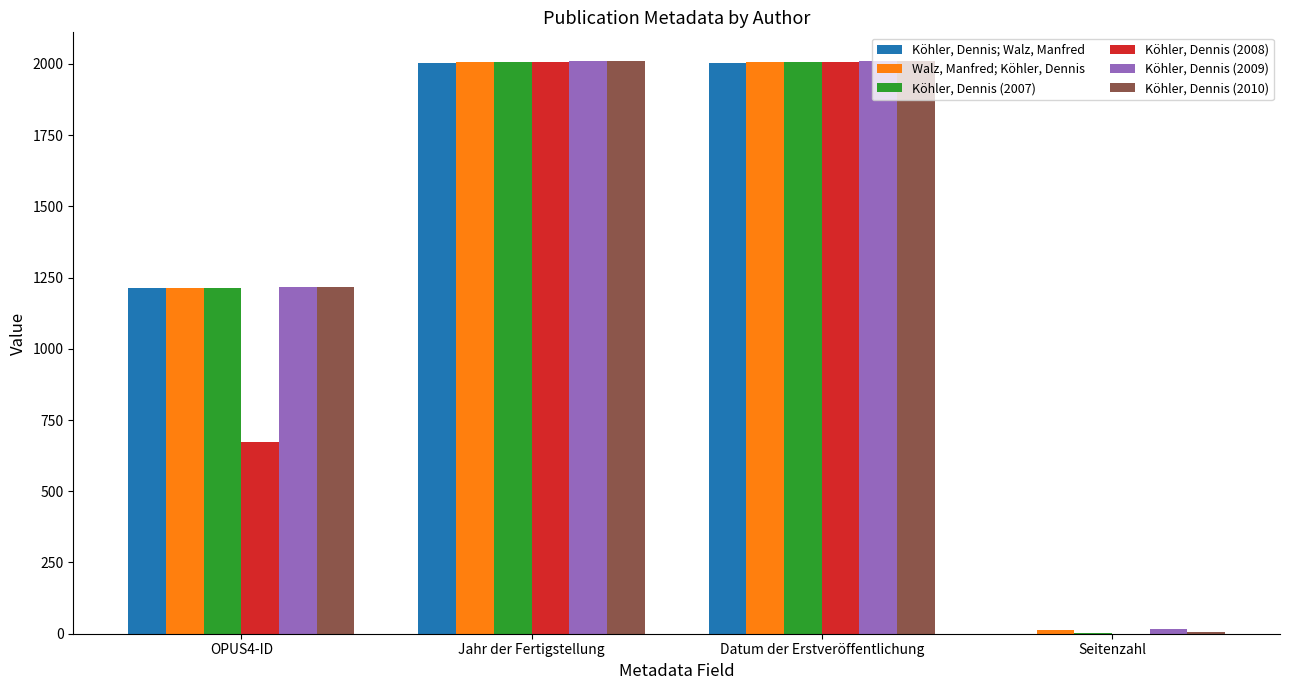

Reading left to right, transcribe all the data shown in this chart.

Köhler, Dennis; Walz, Manfred: 1213	2004	2004	0
Walz, Manfred; Köhler, Dennis: 1214	2006	2006	13
Köhler, Dennis (2007): 1215	2007	2007	3
Köhler, Dennis (2008): 672	2008	2008	0
Köhler, Dennis (2009): 1217	2009	2009	16
Köhler, Dennis (2010): 1218	2010	2010	5